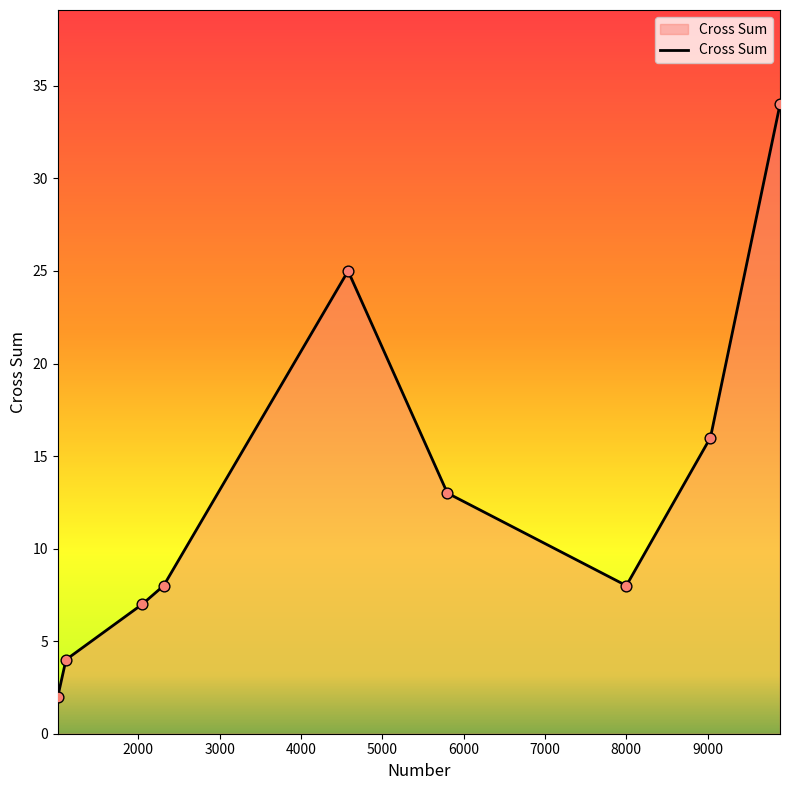

What is the greatest value displayed?

34